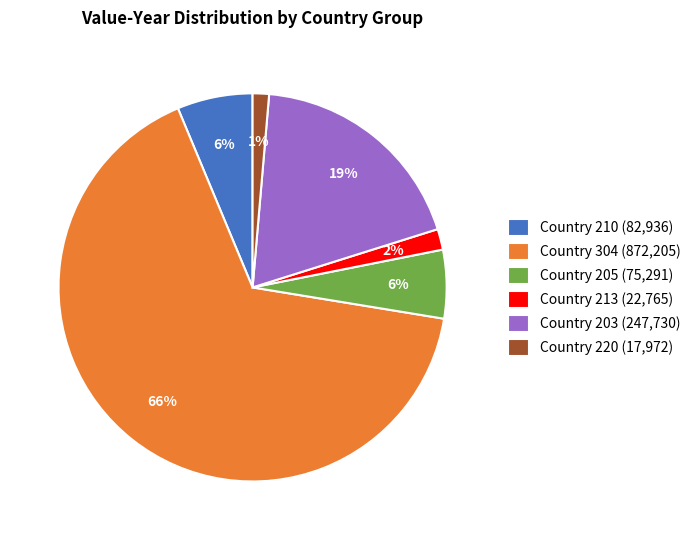

Which slice is the largest?

Country 304 (872,205)